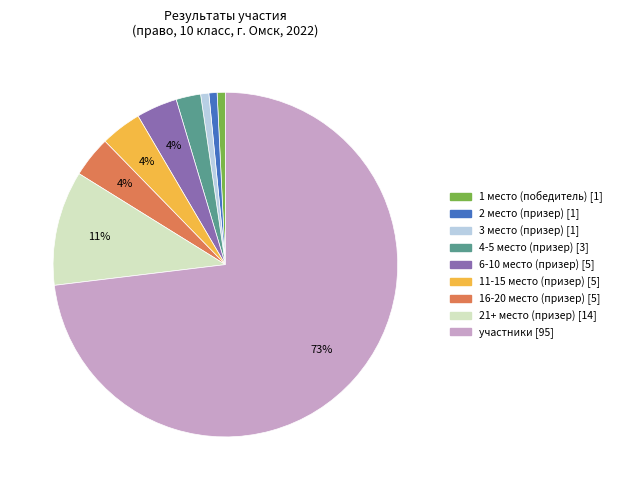

To the nearest percent, what is the average slice percentage?

11%